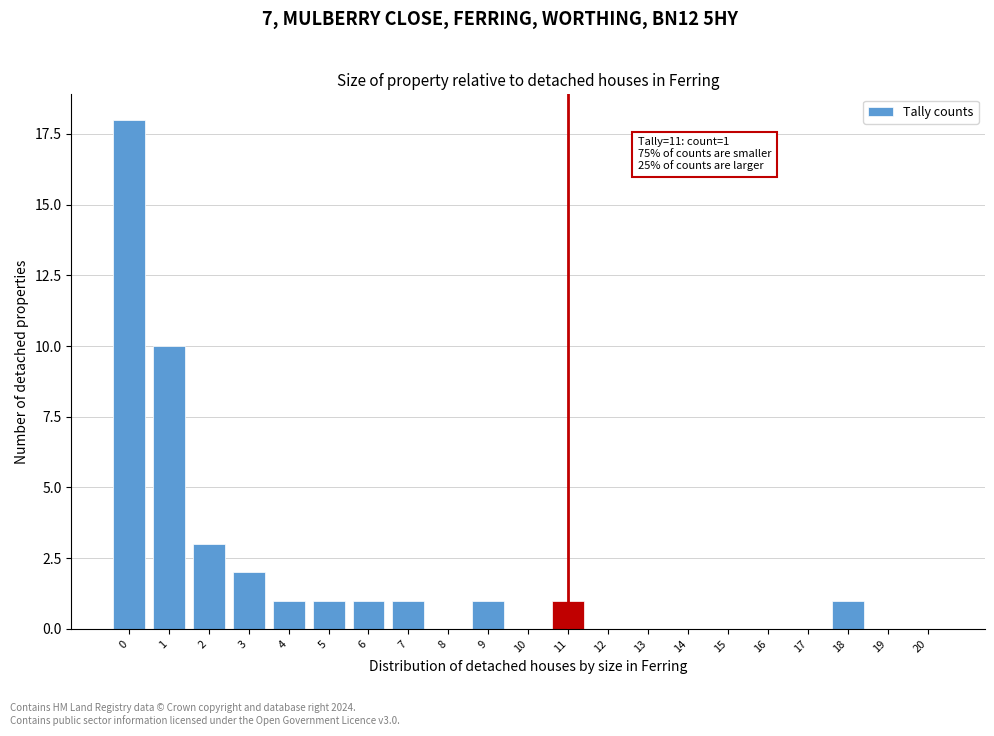

Reading left to right, list all the values displayed in this chart.

0=18	1=10	2=3	3=2	4=1	5=1	6=1	7=1	8=0	9=1	10=0	11=1	12=0	13=0	14=0	15=0	16=0	17=0	18=1	19=0	20=0